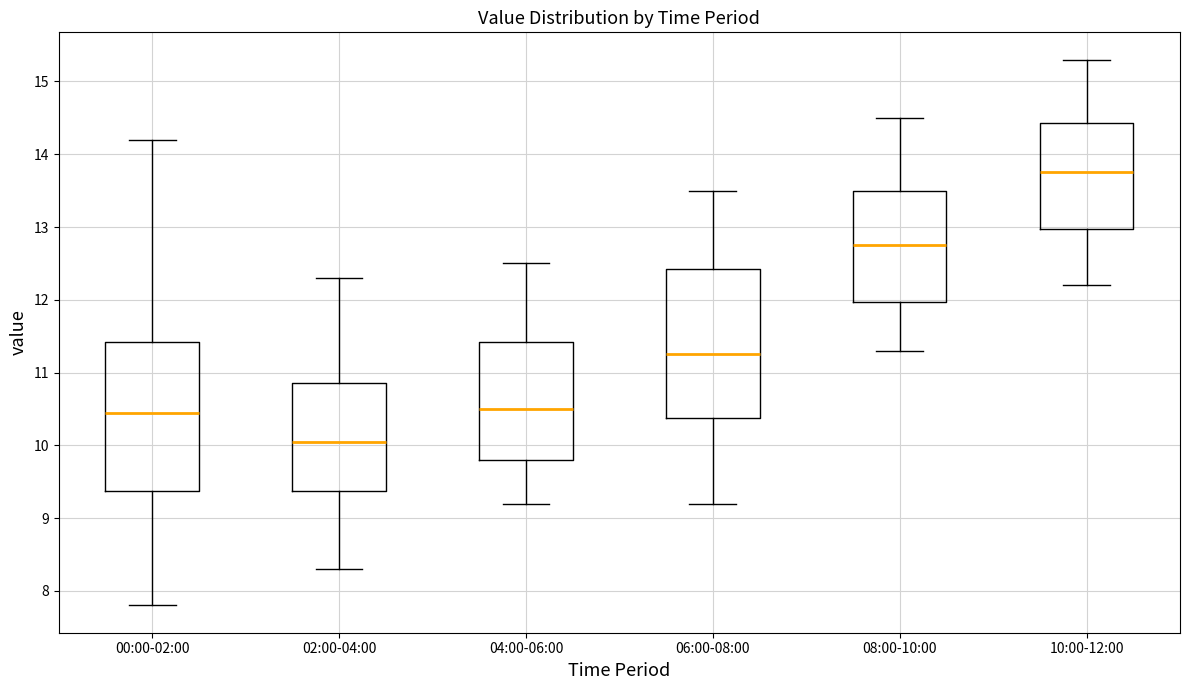

Reading left to right, transcribe this box plot: for each box, give where its median line is, the range the box spans, and where its two whiskers end, as read against the y-axis. The values are not printed on the chart, so give them approximately, as read against the axis.

00:00-02:00: median 10.5, box 9.4 to 11.4, whiskers 7.8 to 14.2
02:00-04:00: median 10.1, box 9.4 to 10.9, whiskers 8.3 to 12.3
04:00-06:00: median 10.5, box 9.8 to 11.4, whiskers 9.2 to 12.5
06:00-08:00: median 11.3, box 10.4 to 12.4, whiskers 9.2 to 13.5
08:00-10:00: median 12.8, box 12.0 to 13.5, whiskers 11.3 to 14.5
10:00-12:00: median 13.8, box 13.0 to 14.4, whiskers 12.2 to 15.3